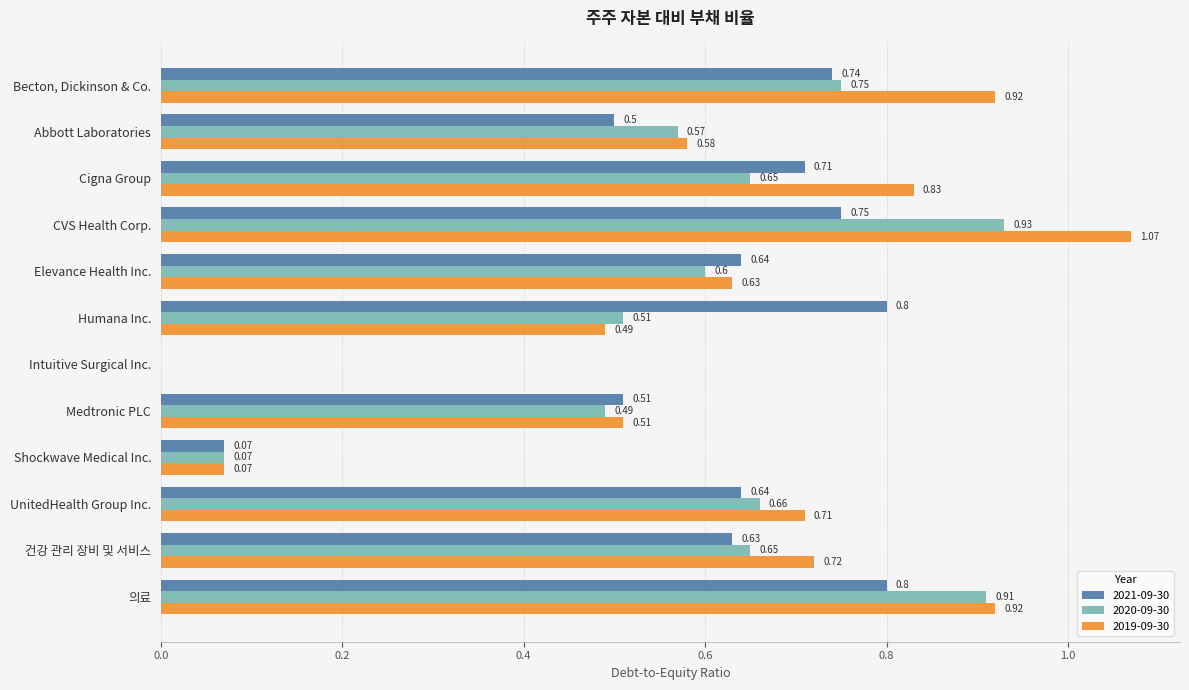

What is the sum of all 2019-09-30 values?

7.5